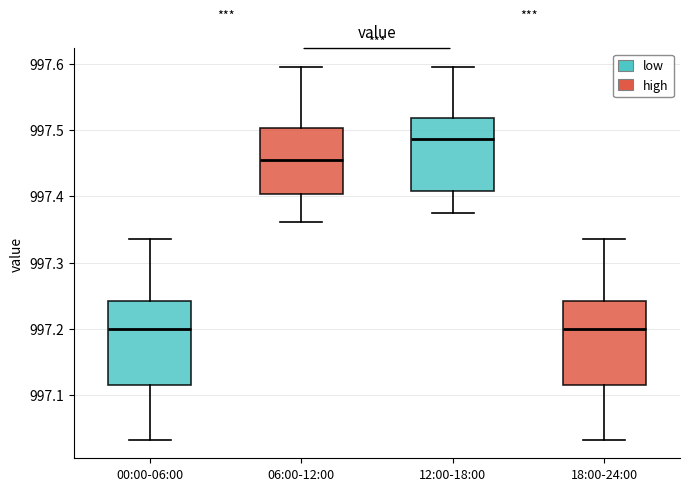

Reading left to right, read every box against the y-axis: the position of its median line, the range the box covers, and the ends of its whiskers. The values are not printed on the chart, so give them approximately, as read against the axis.

00:00-06:00: median 997.20, box 997.11 to 997.24, whiskers 997.03 to 997.34
06:00-12:00: median 997.45, box 997.40 to 997.50, whiskers 997.36 to 997.60
12:00-18:00: median 997.49, box 997.41 to 997.52, whiskers 997.38 to 997.60
18:00-24:00: median 997.20, box 997.11 to 997.24, whiskers 997.03 to 997.34